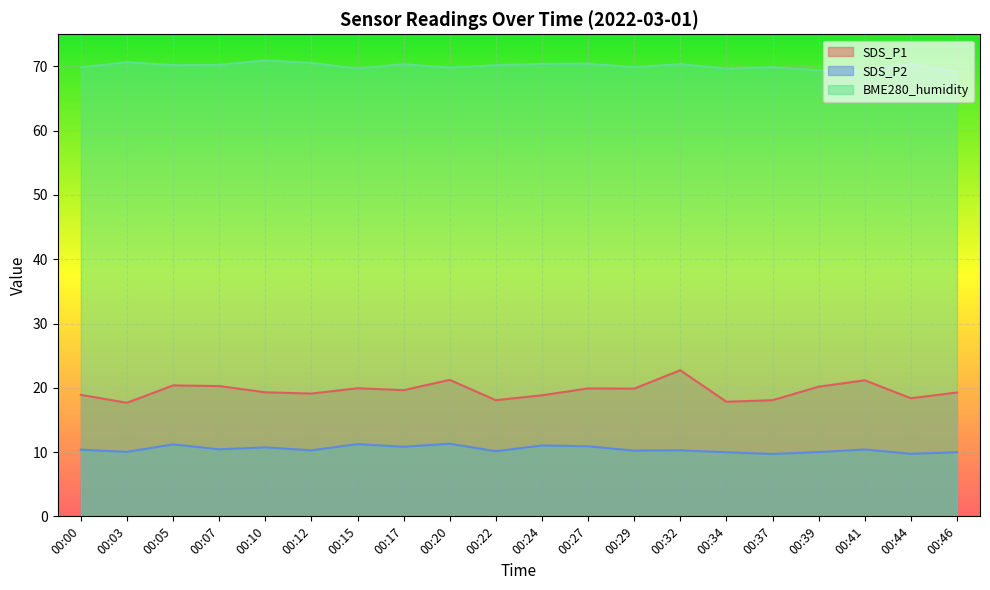

How many values in the BME280_humidity series exceed 70?

11